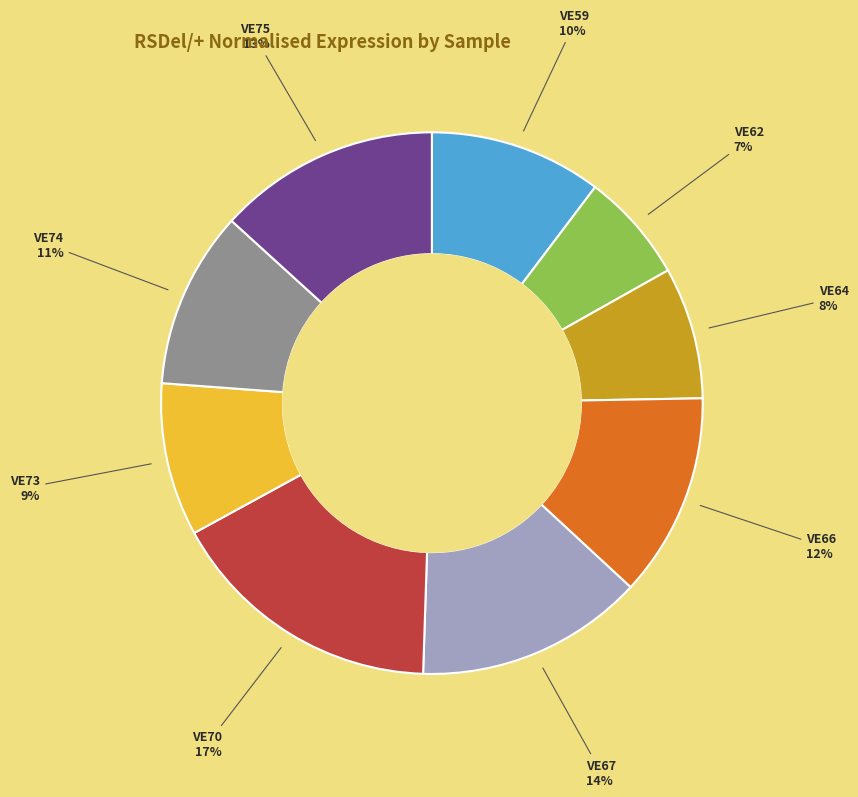

Which has a higher value, VE62 or VE75?

VE75